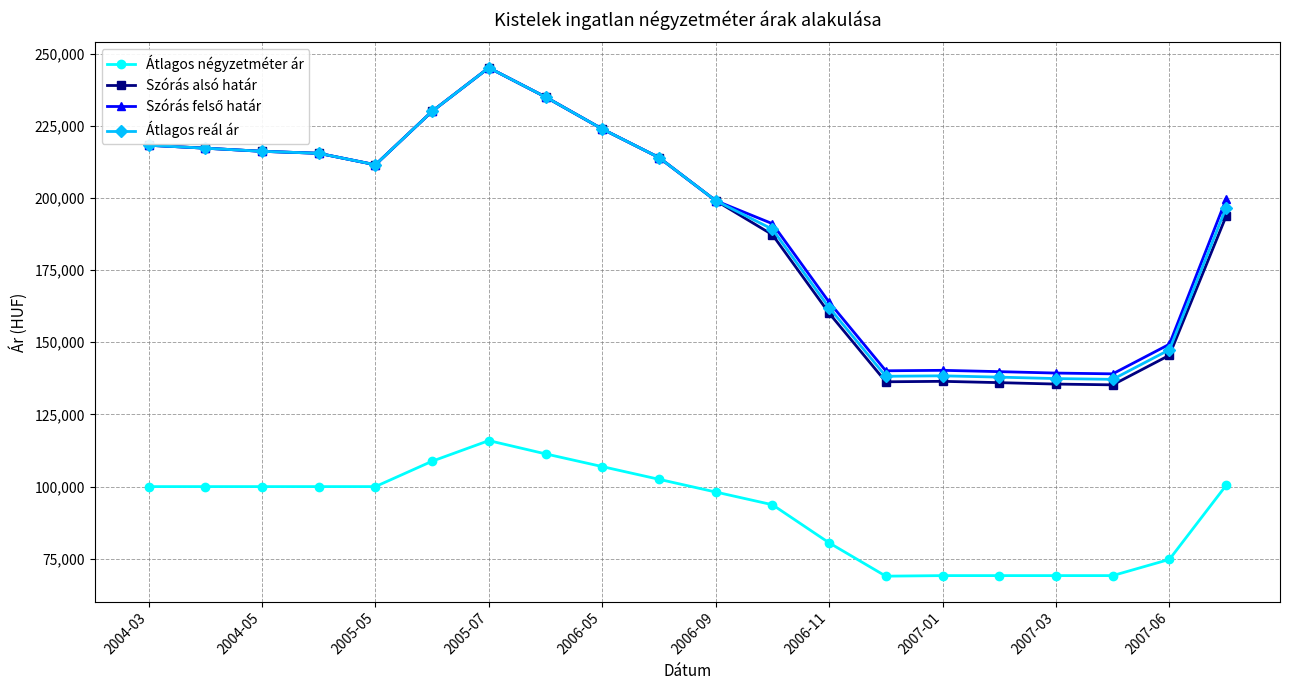

True or false: Átlagos négyzetméter ár and Szórás alsó határ intersect in this chart.

False